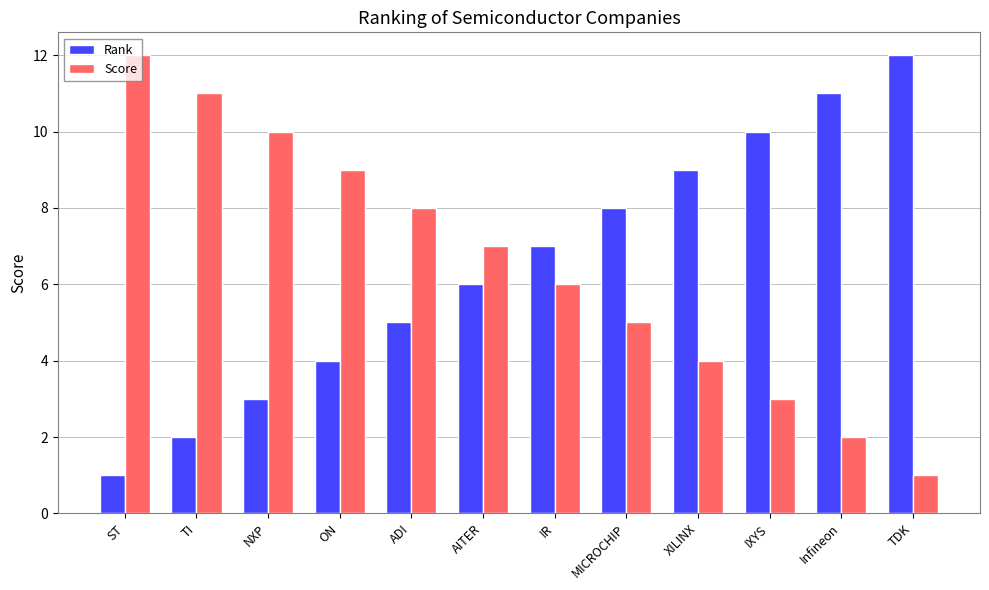

What is the greatest value displayed?

12